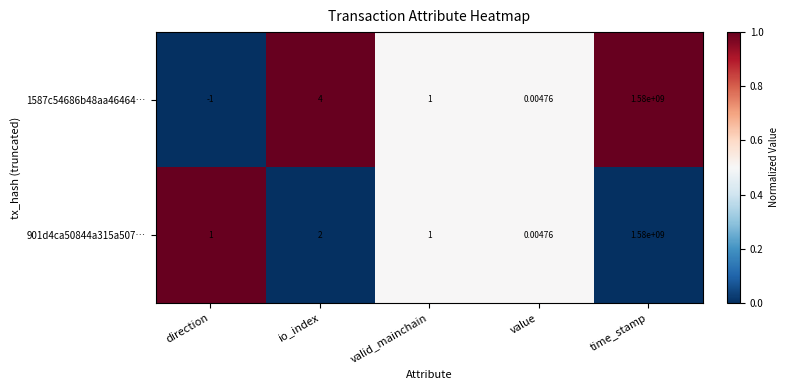

At which label does 1587c54686b48aa46464… reach its minimum?

direction